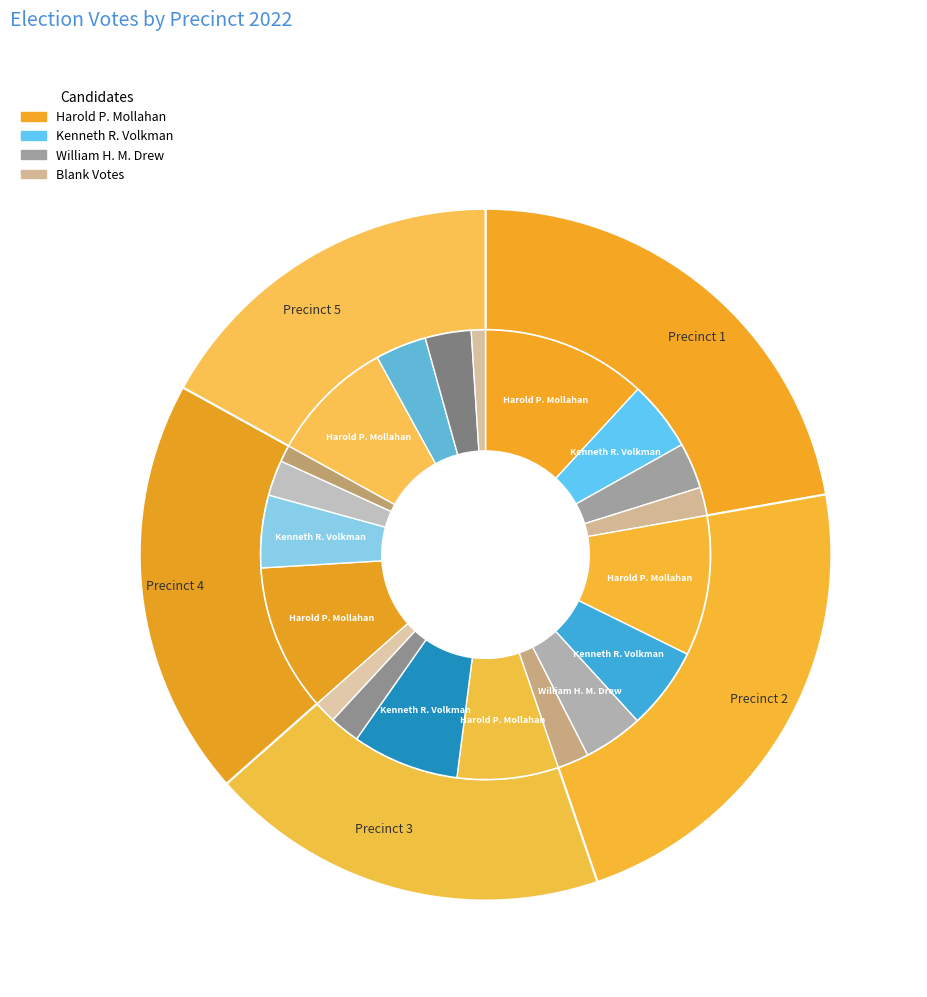

What is the smallest slice in the pie chart?

Precinct 5